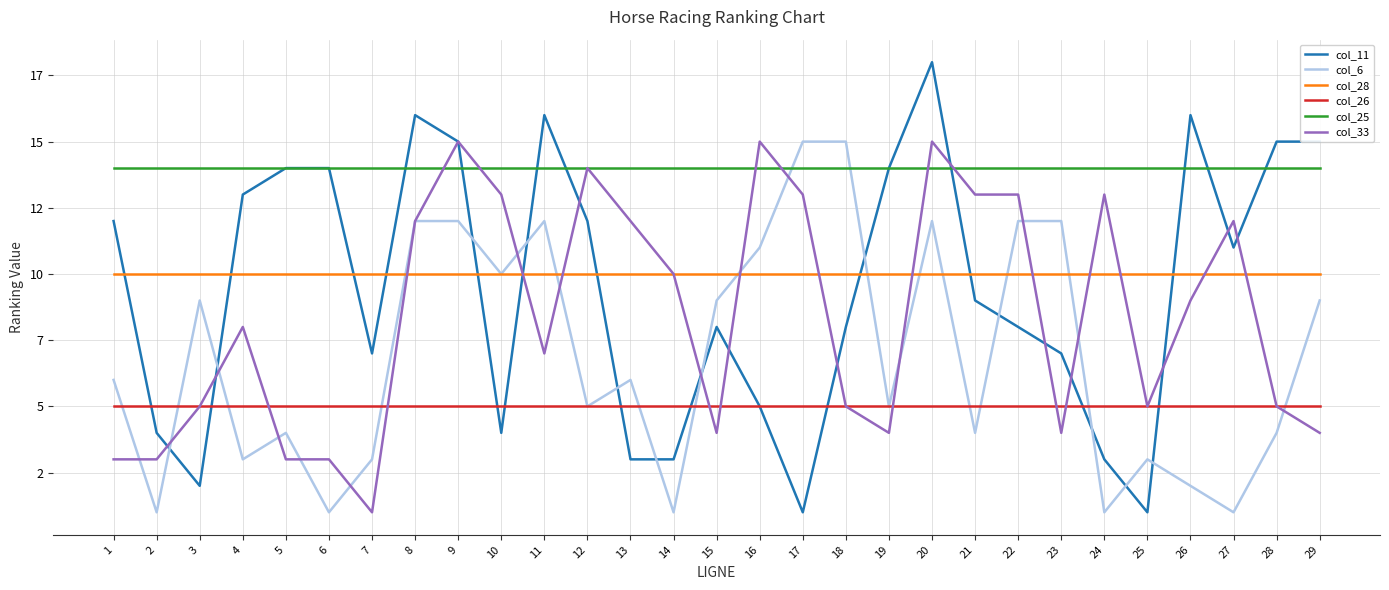

What is the spread (max minus min) of values at 6?

13